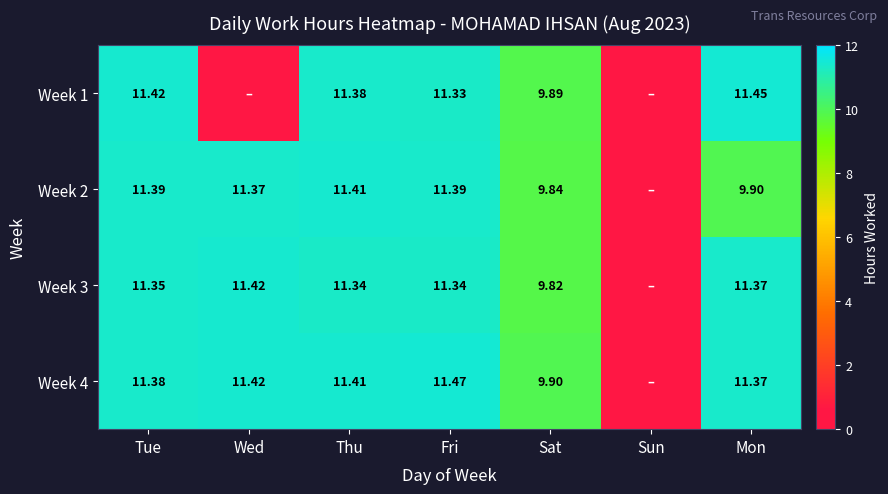

At which category is the sum across all series the highest?

Tue